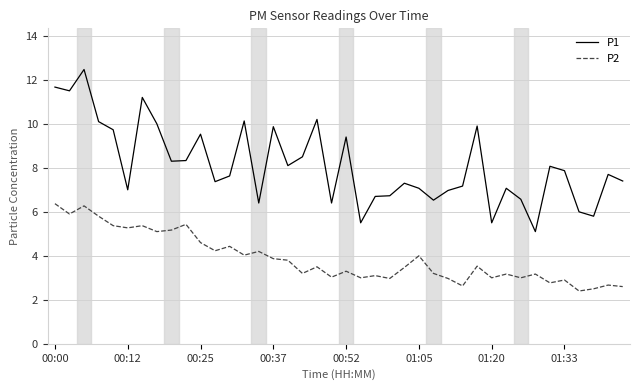

What is the difference between the maximum and minimum values in the P1 series?

7.4